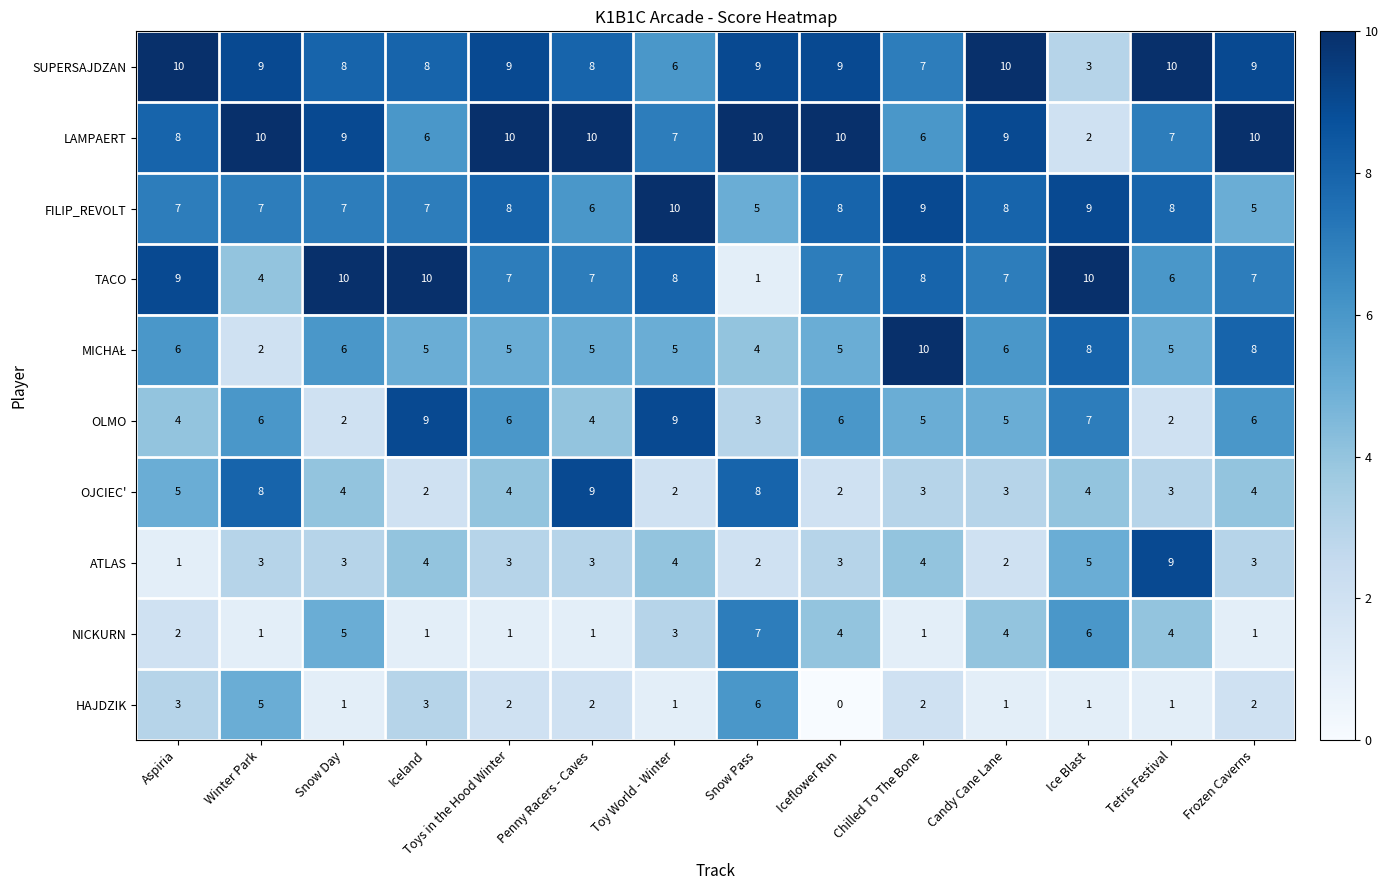

What is the sum of the OJCIEC' values at Snow Day and Penny Racers - Caves?

13